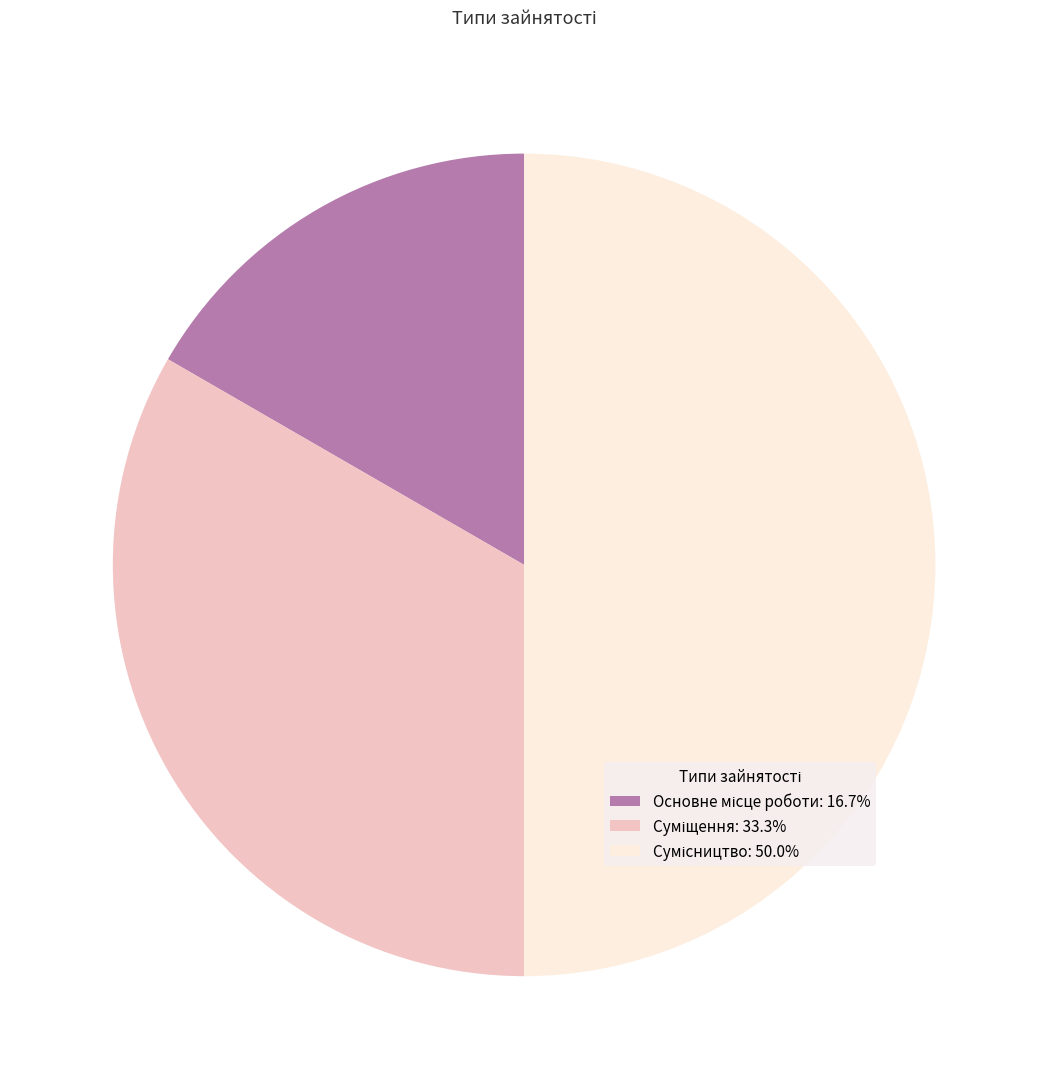

Count the number of slices in the pie.

3